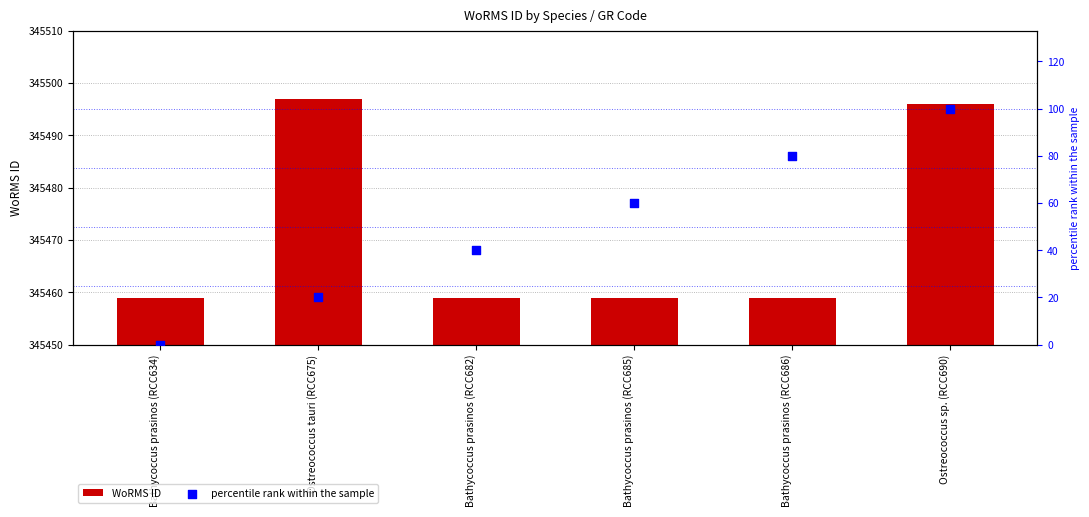

Which series has the widest spread of Y values?

percentile rank within the sample